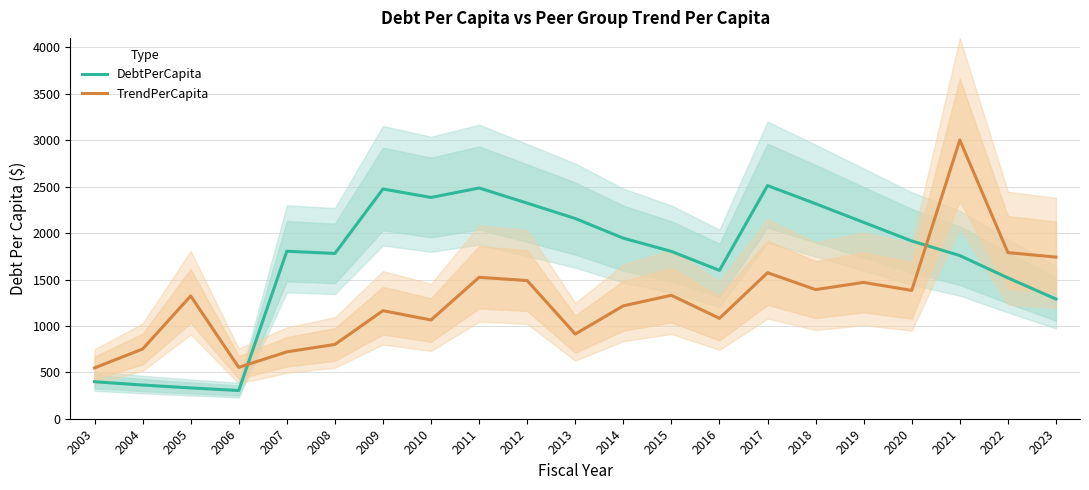

In TrendPerCapita, how many points are lower than both neighbors (excluding endpoints)?

6